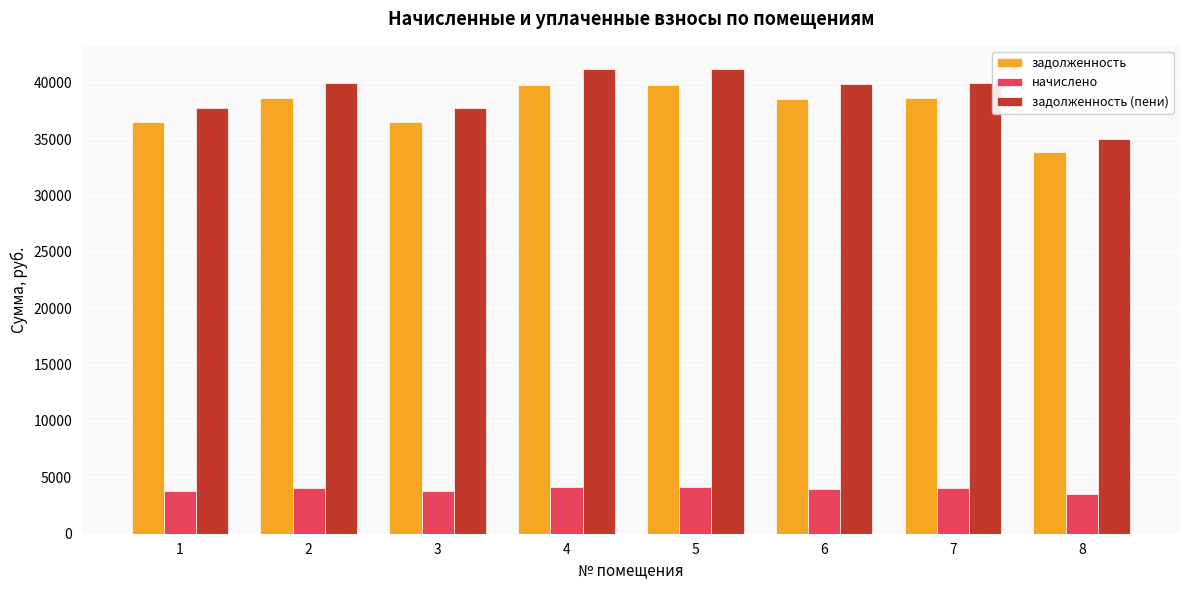

What is the minimum value for задолженность?

33847.3